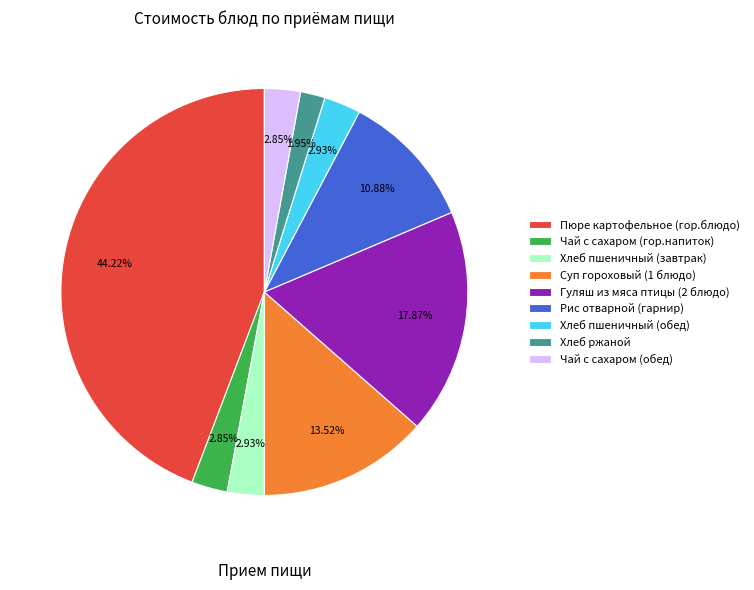

What percentage is the Суп гороховый (1 блюдо) slice, to the nearest percent?

14%